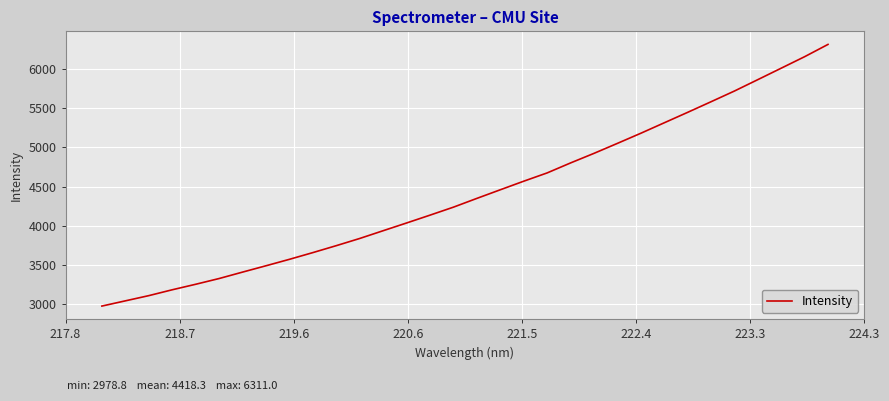

Count the number of values greater than 4350.

16